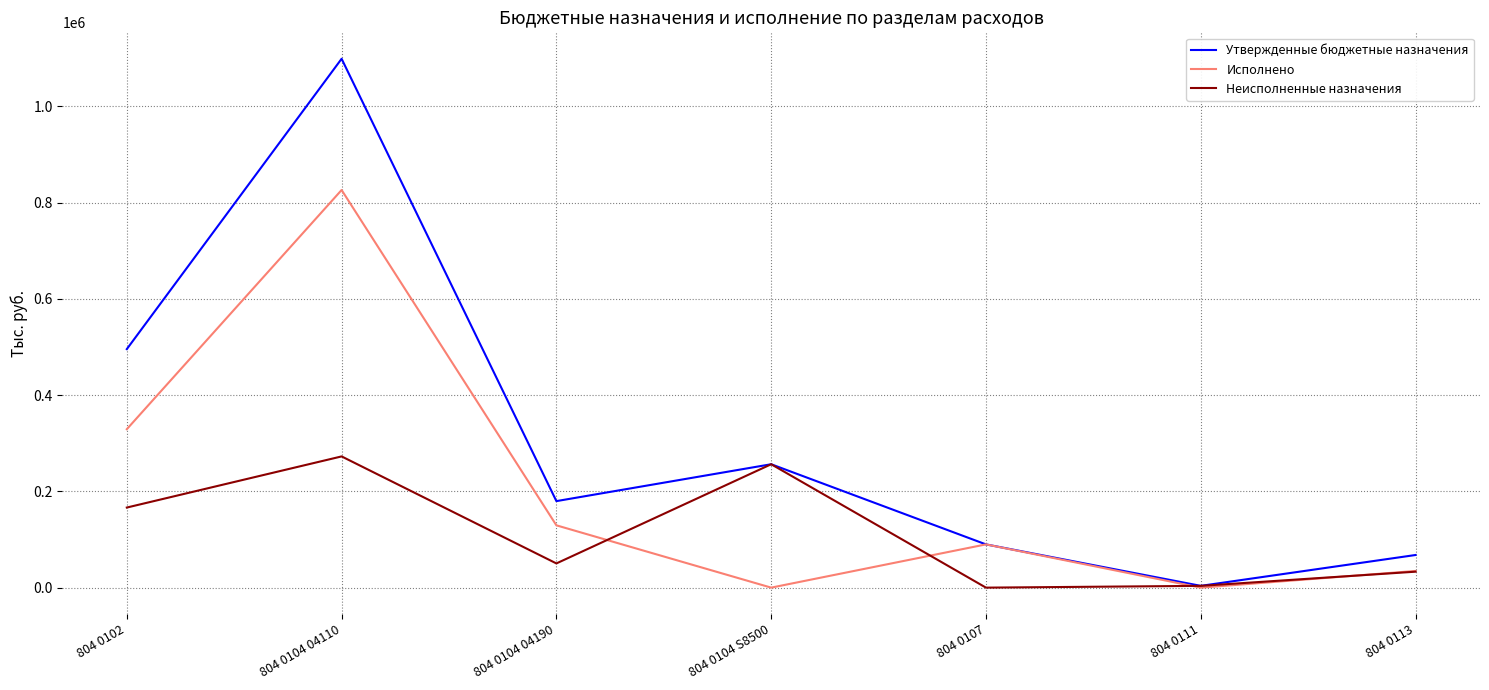

Between 804 0111 and 804 0113, which series saw the biggest shift?

Утвержденные бюджетные назначения